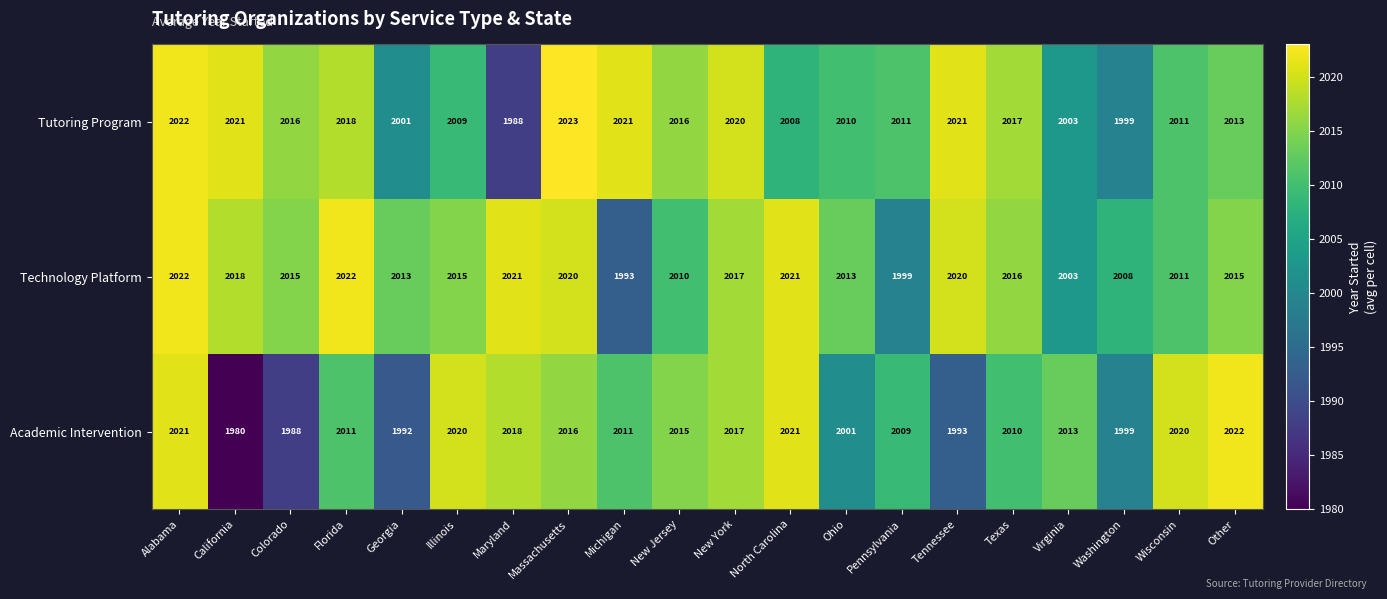

How many data points does each series have?

20